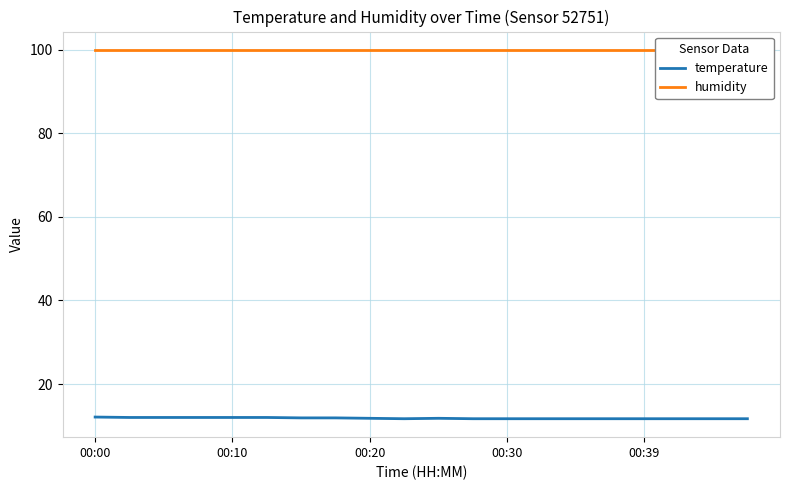

The temperature series shows 11.8 at 00:20. True or false?

True